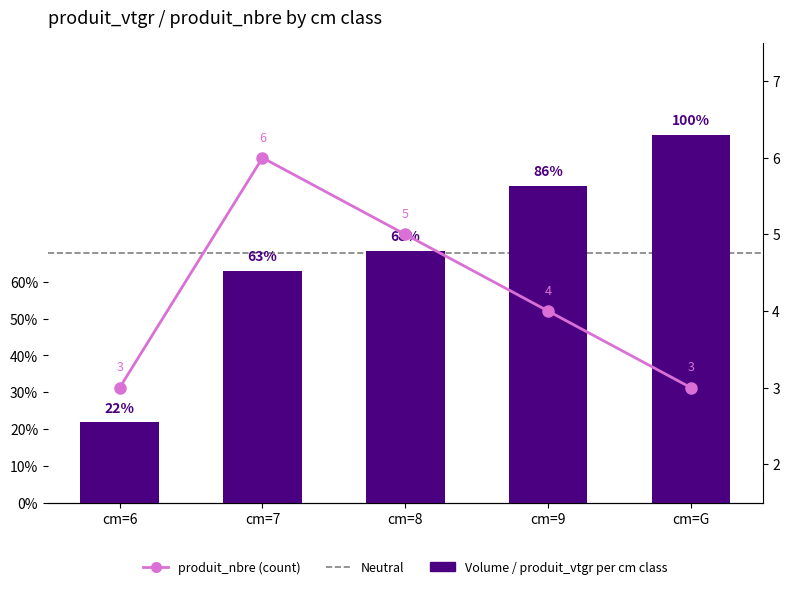

Which has a higher value, cm=9 or cm=7?

cm=9